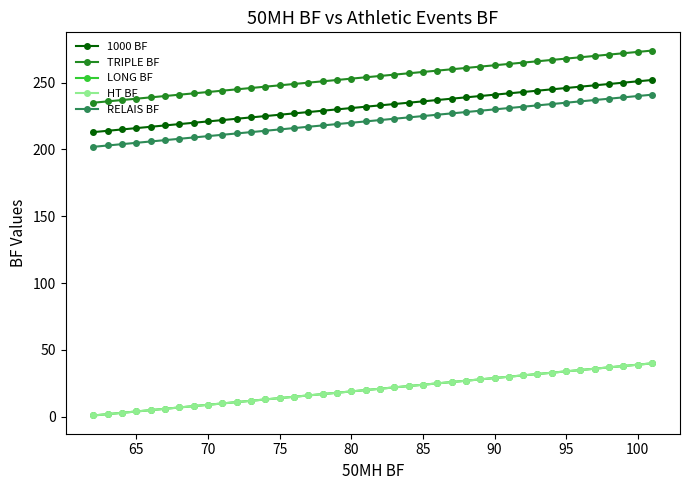

Is this an area chart (filled region under the line)?

No